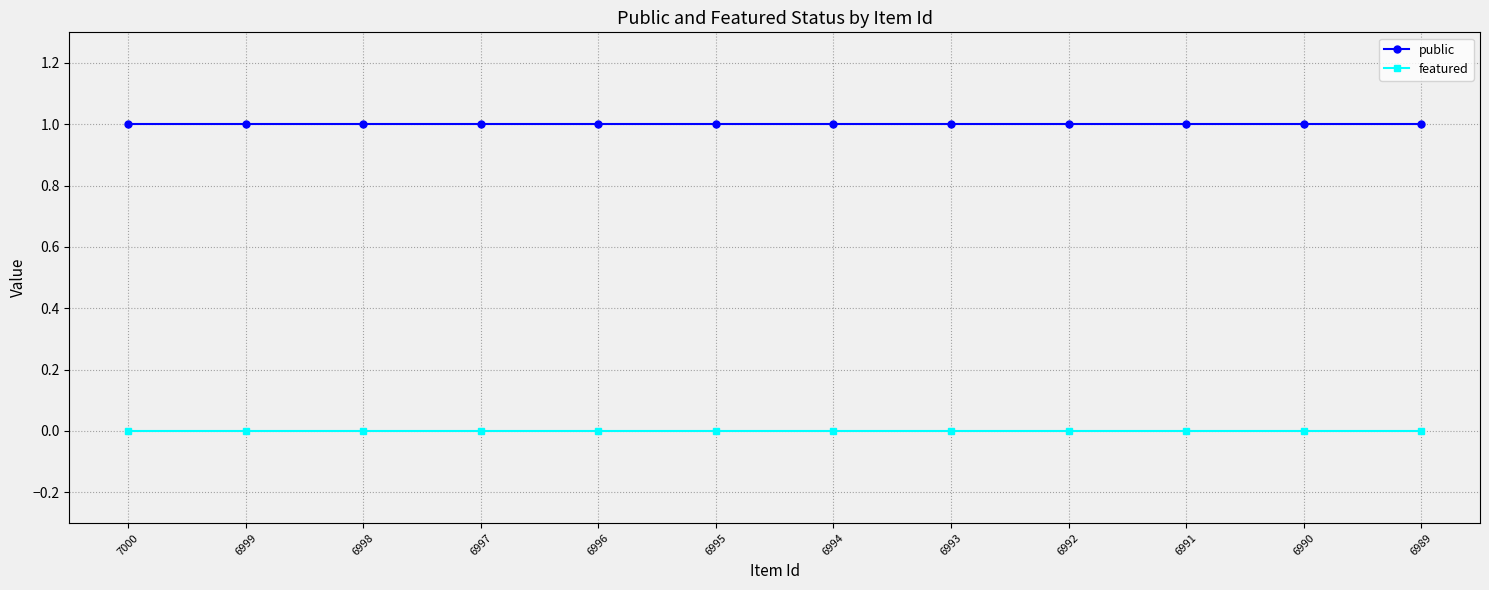

Is this an area chart (filled region under the line)?

No